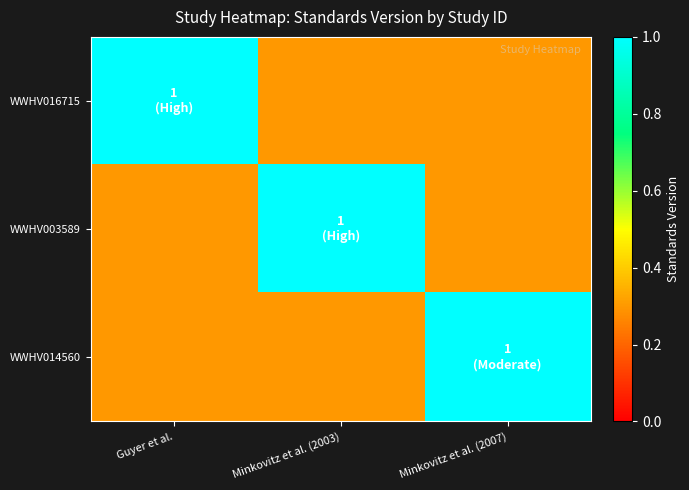

Reading left to right, what are all the values shown in this chart?

WWHV016715: Guyer et al.=1.0	Minkovitz et al. (2003)=0.3	Minkovitz et al. (2007)=0.3
WWHV003589: Guyer et al.=0.3	Minkovitz et al. (2003)=1.0	Minkovitz et al. (2007)=0.3
WWHV014560: Guyer et al.=0.3	Minkovitz et al. (2003)=0.3	Minkovitz et al. (2007)=1.0